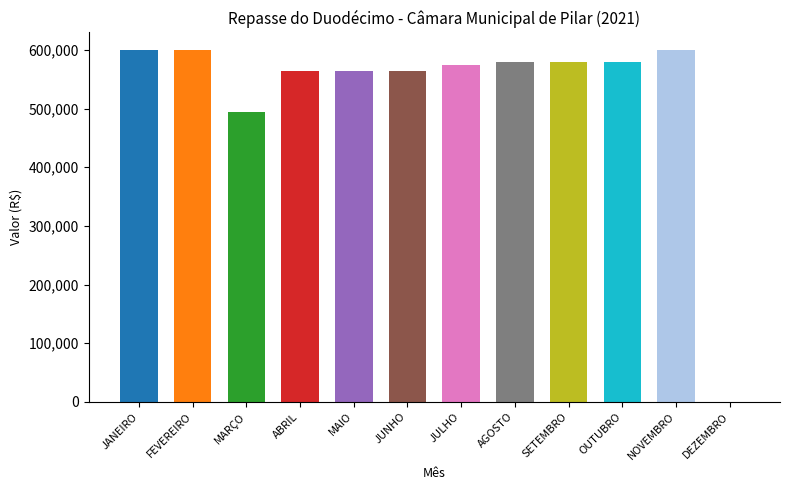

The value at JANEIRO is 789917.3. True or false?

False